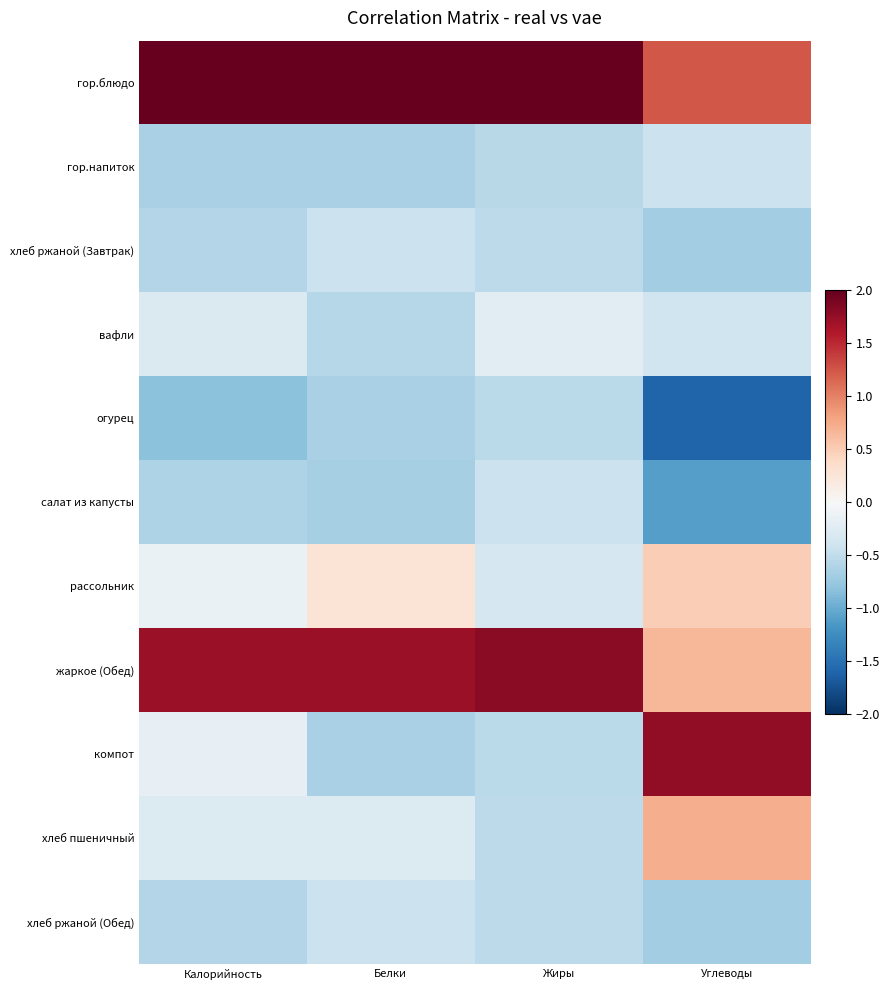

Which series has the largest total across all categories?

гор.блюдо